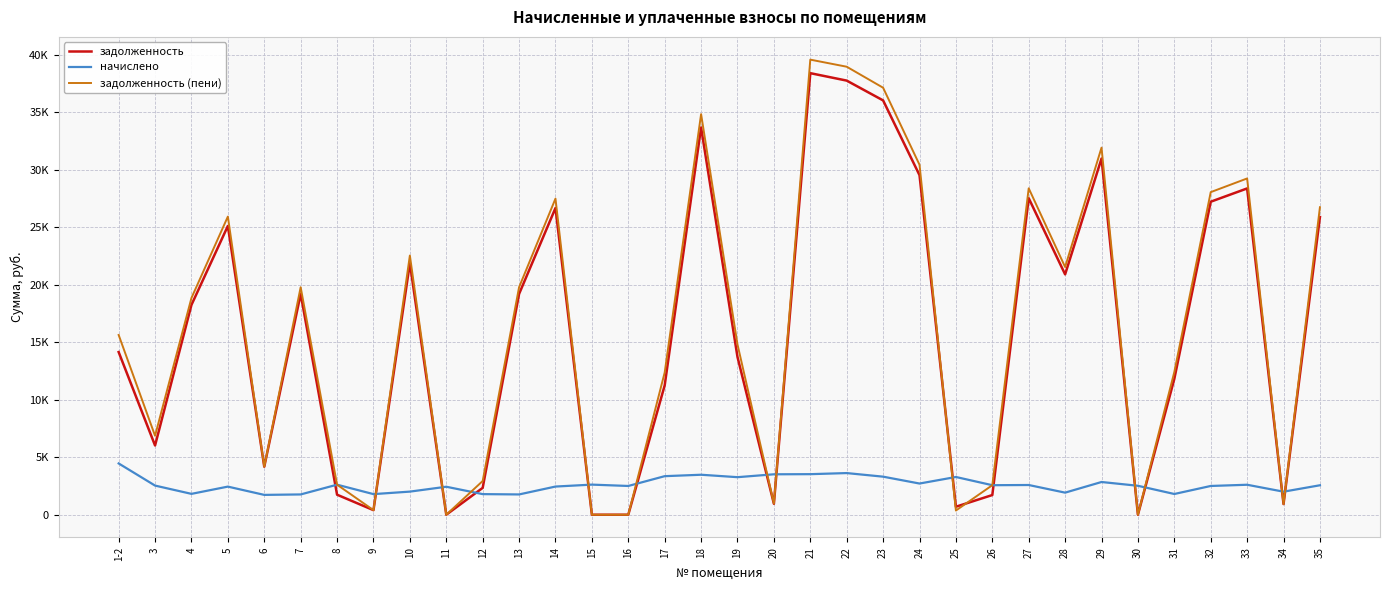

Read the задолженность value at 20.

952.6